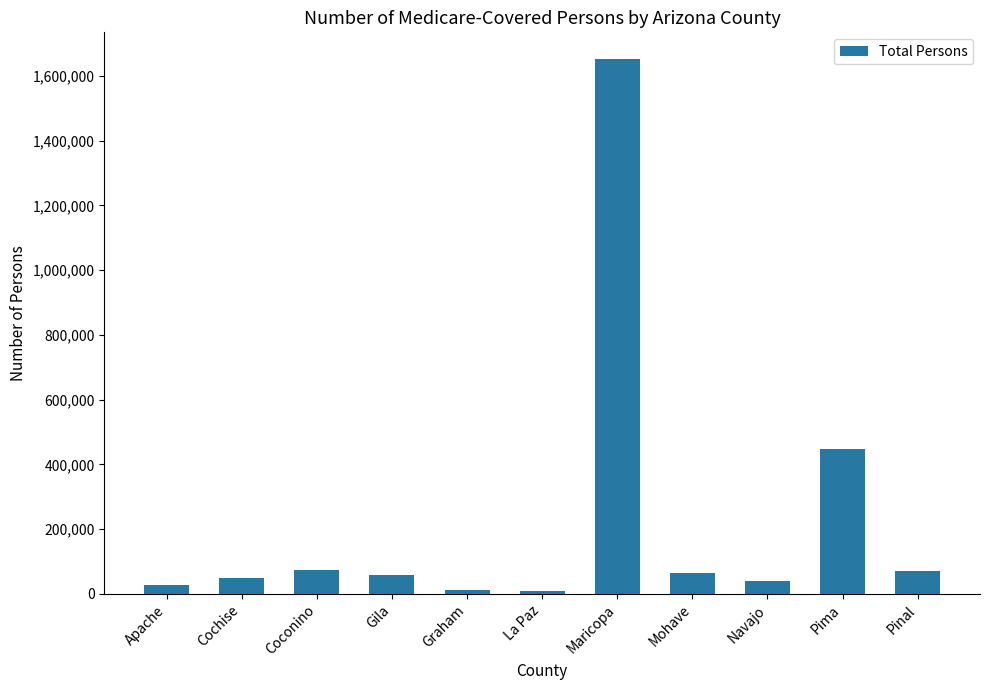

At which category does the chart reach its peak across all series?

Maricopa